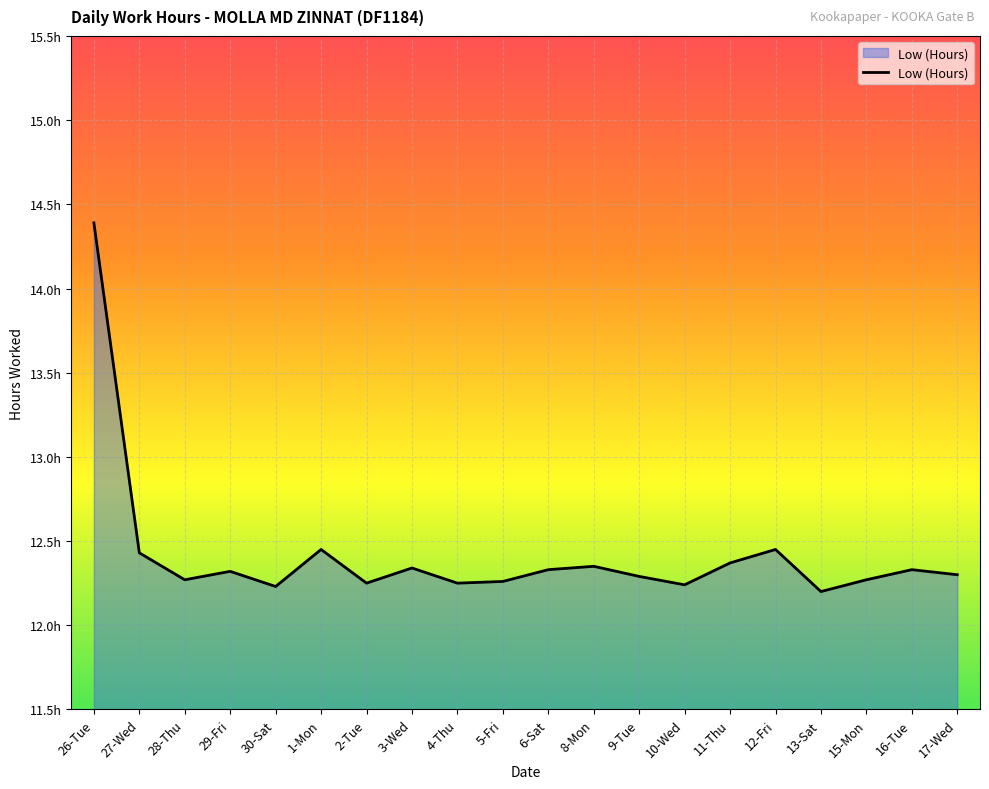

How many interior local peaks (higher than both neighbors) does the data have?

6